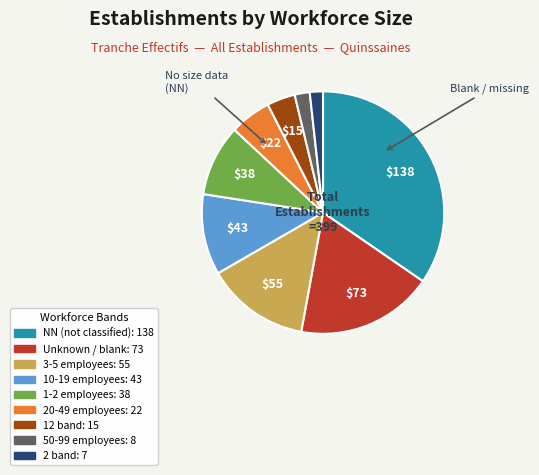

Is there a majority slice in this chart?

No